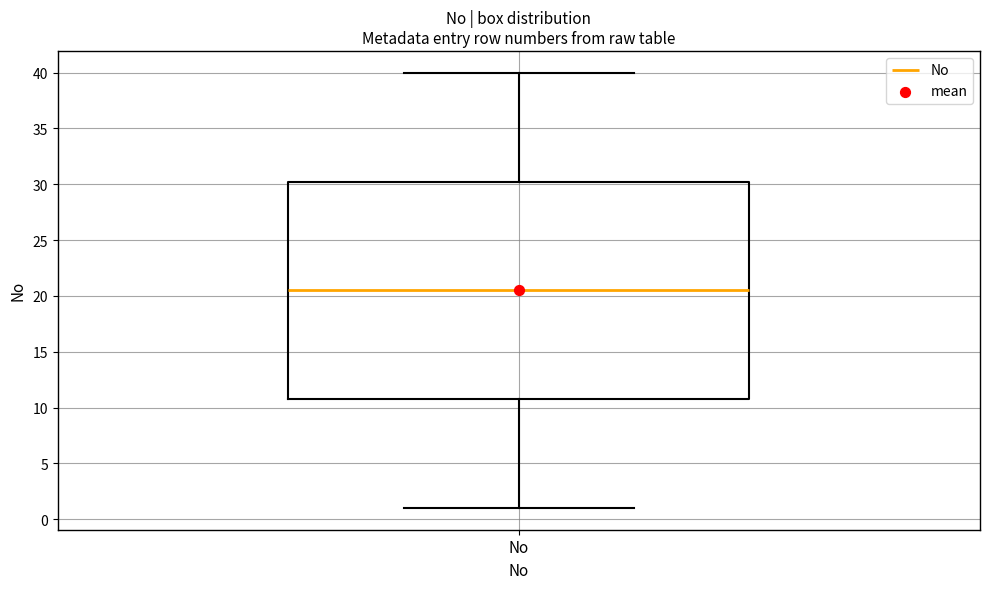

Read this box plot against the y-axis: the position of the median line, the range covered by the box, and the ends of both whiskers. The values are not printed on the chart, so give them approximately, as read against the axis.

median 20.5, box 11.0 to 30.5, whiskers 1.0 to 40.0